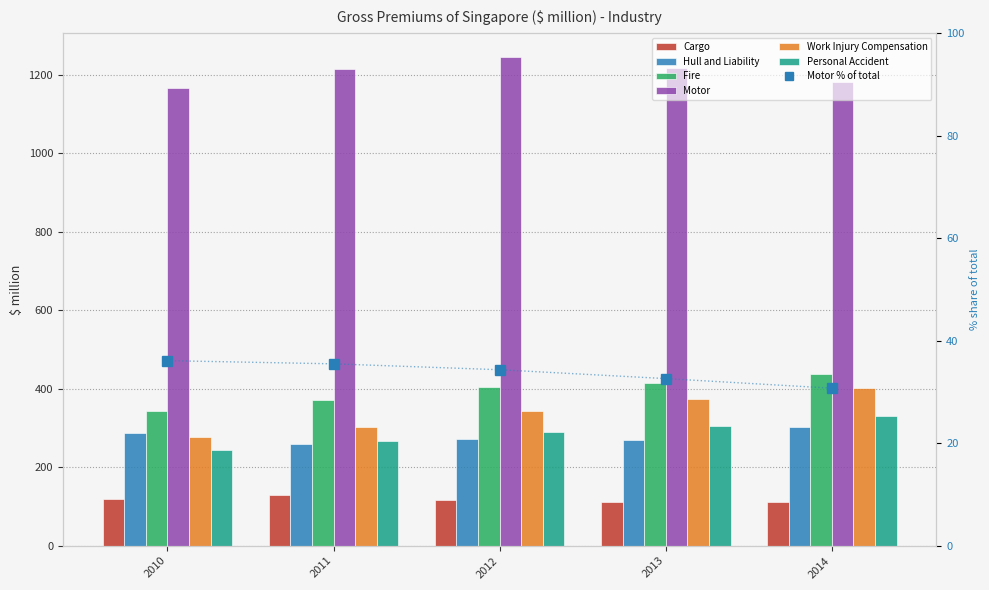

How many values in the Fire series exceed 405?

3